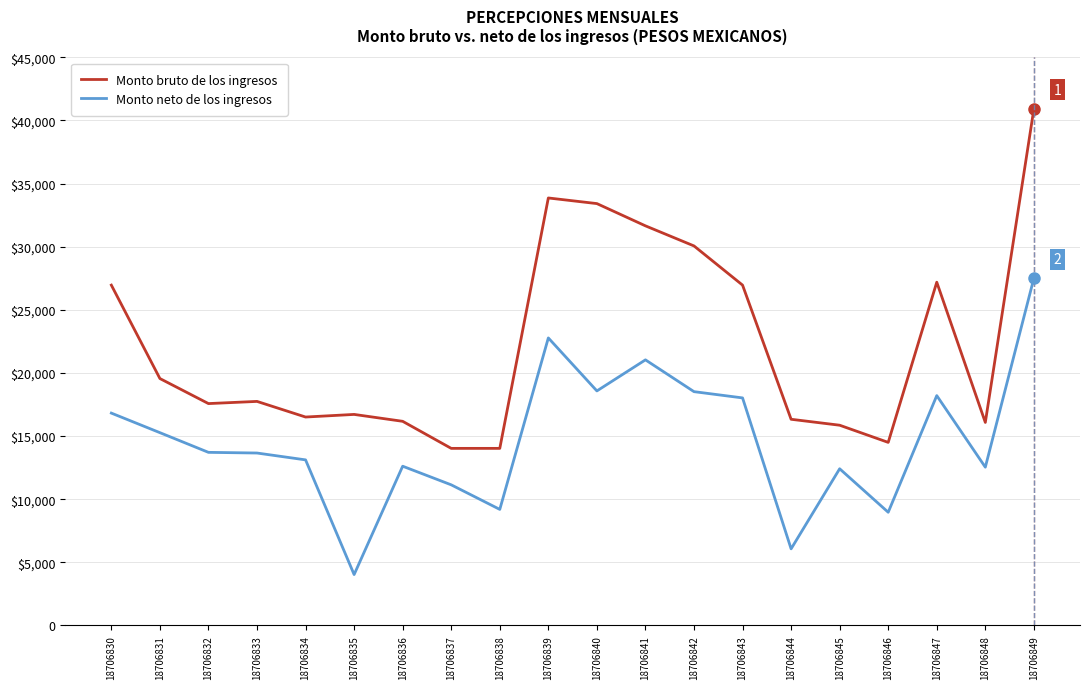

True or false: Monto neto de los ingresos and Monto bruto de los ingresos intersect in this chart.

False